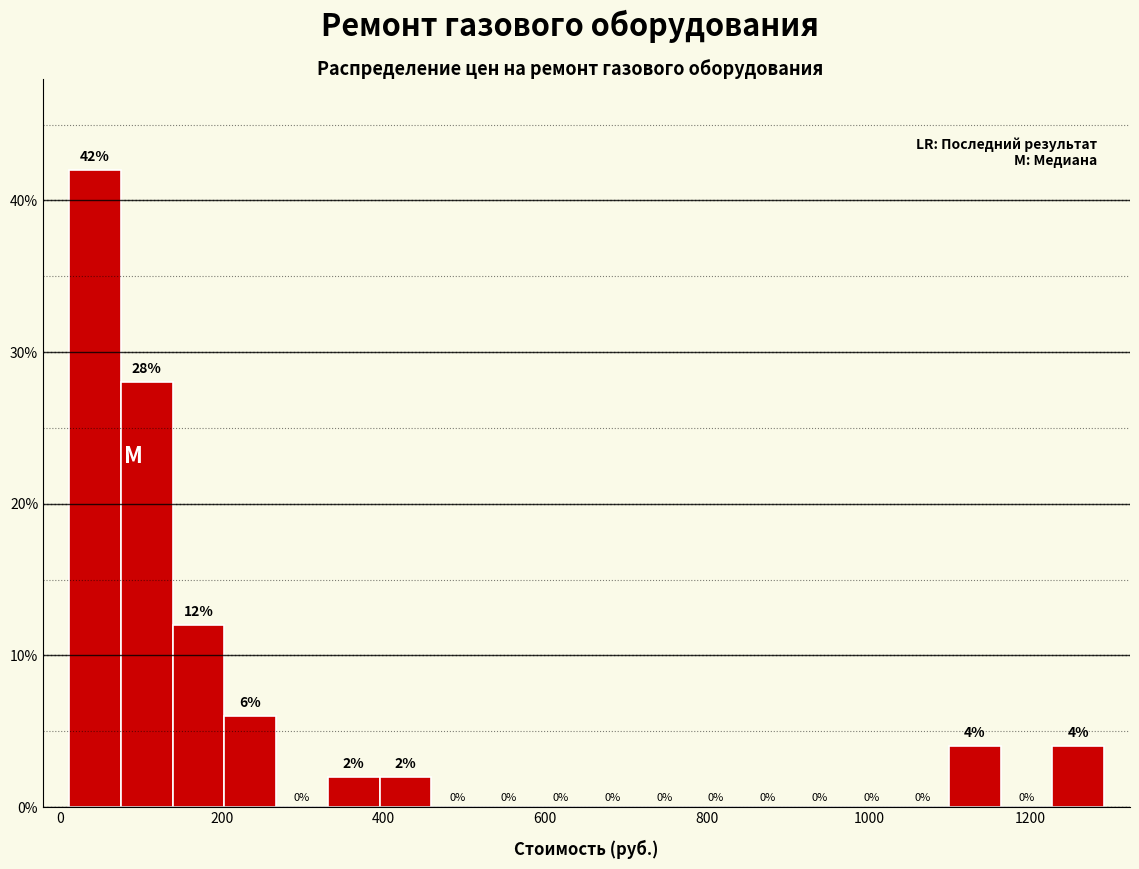

Around what value on the x-axis is the tallest bar? Give the approximate position of its centre, as read against the axis.

40